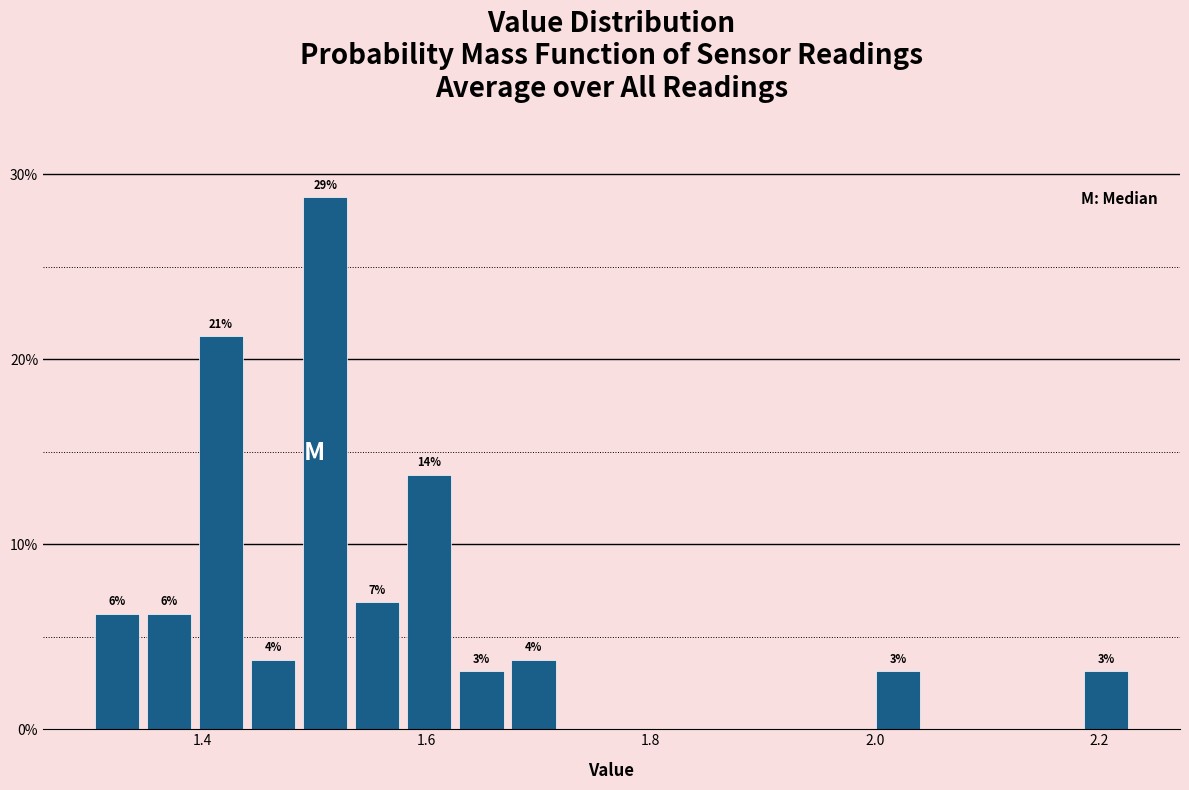

Read against the x-axis, roughly where is the centre of the tallest bar?

1.50